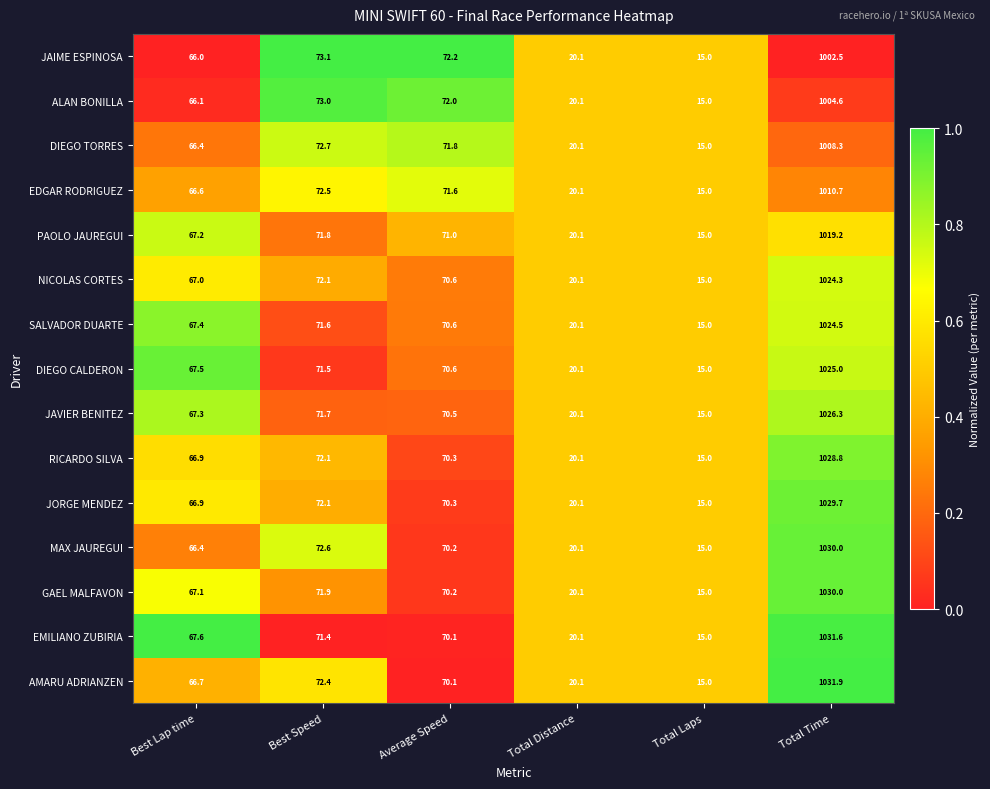

Which label corresponds to the largest value in the chart?

Total Time